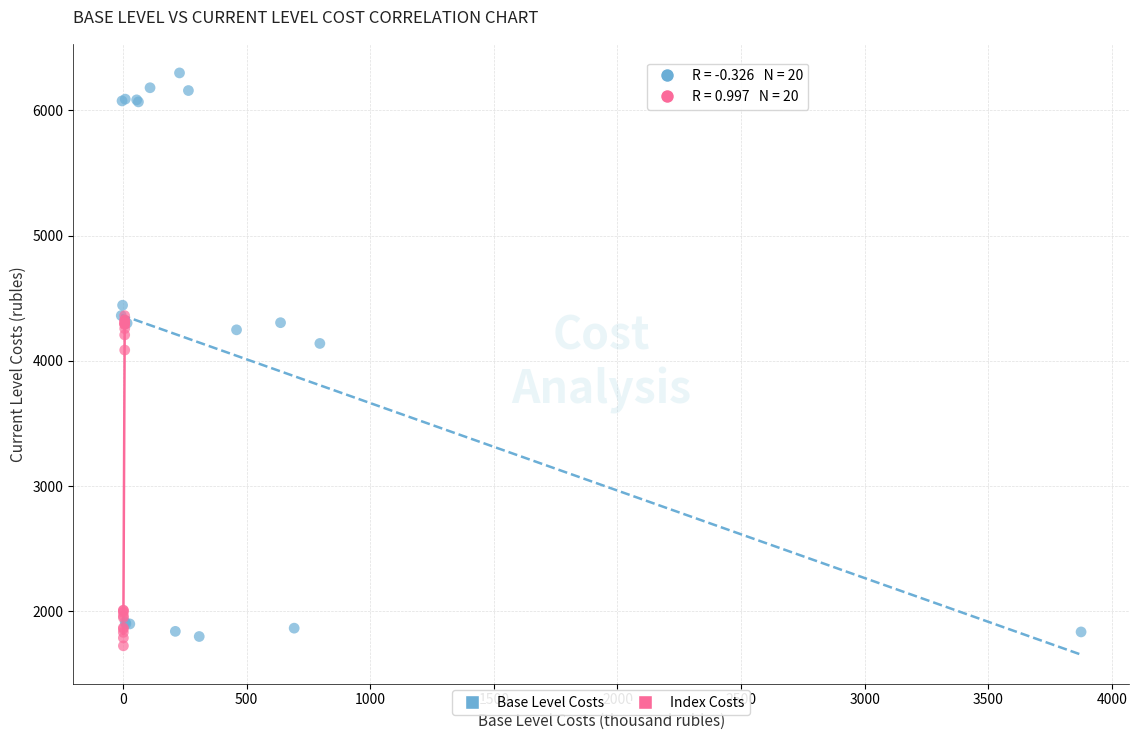

What are all the series names shown in the legend?

Base Level Costs, Index Costs